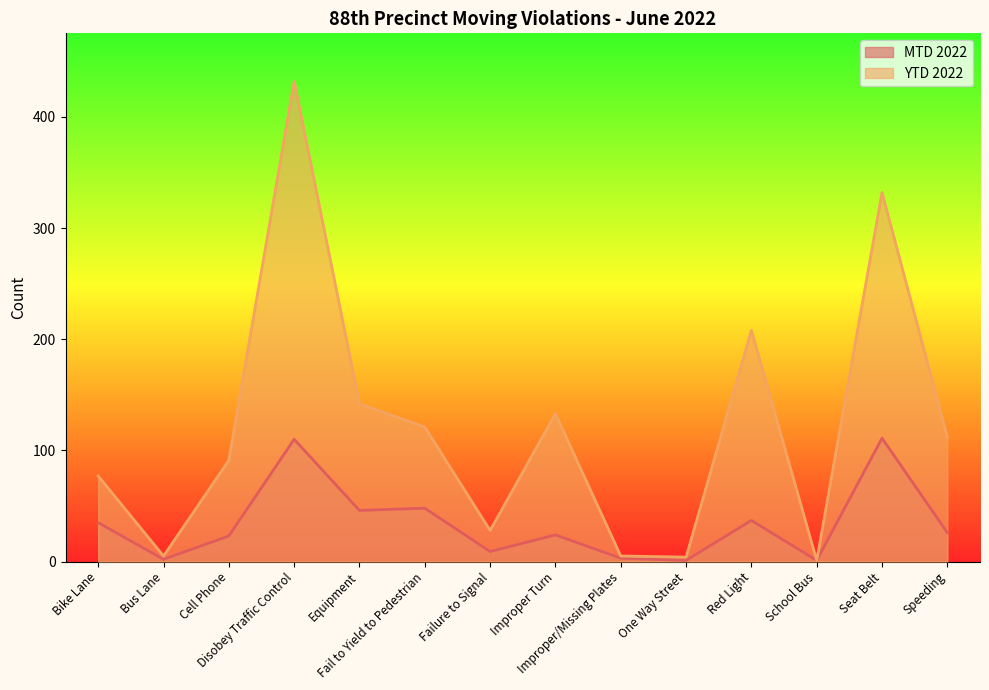

Which series has the largest total across all categories?

YTD 2022